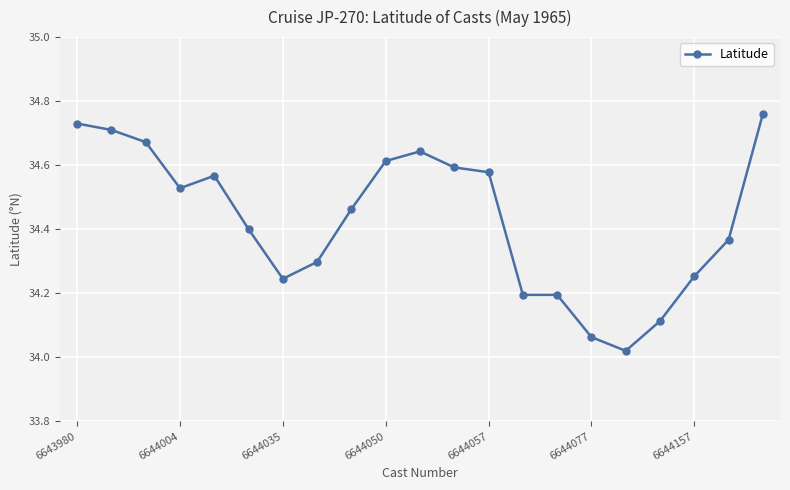

True or false: the data has more than 0 interior local peaks.

True